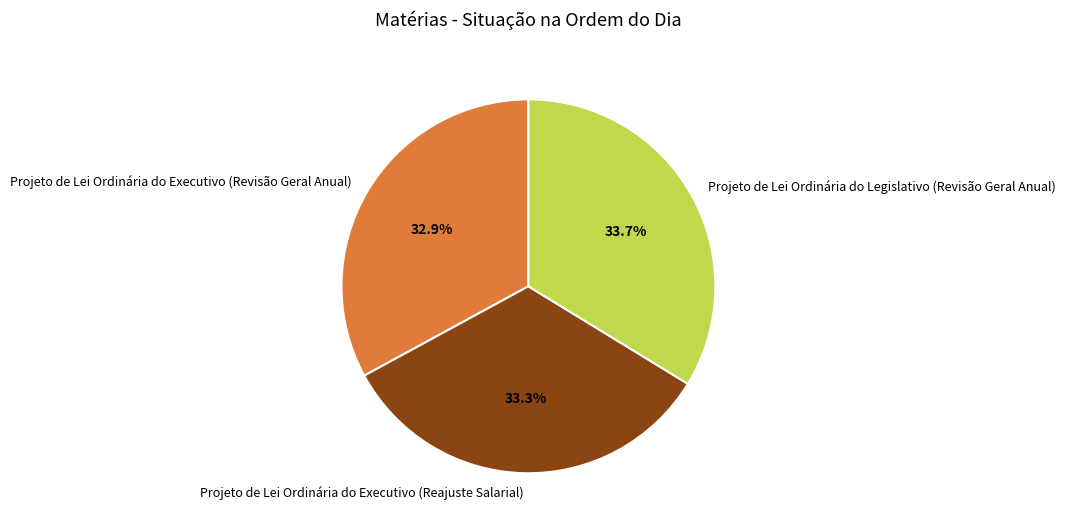

Does Projeto de Lei Ordinária do Executivo (Reajuste Salarial) account for over 50% of the chart?

No